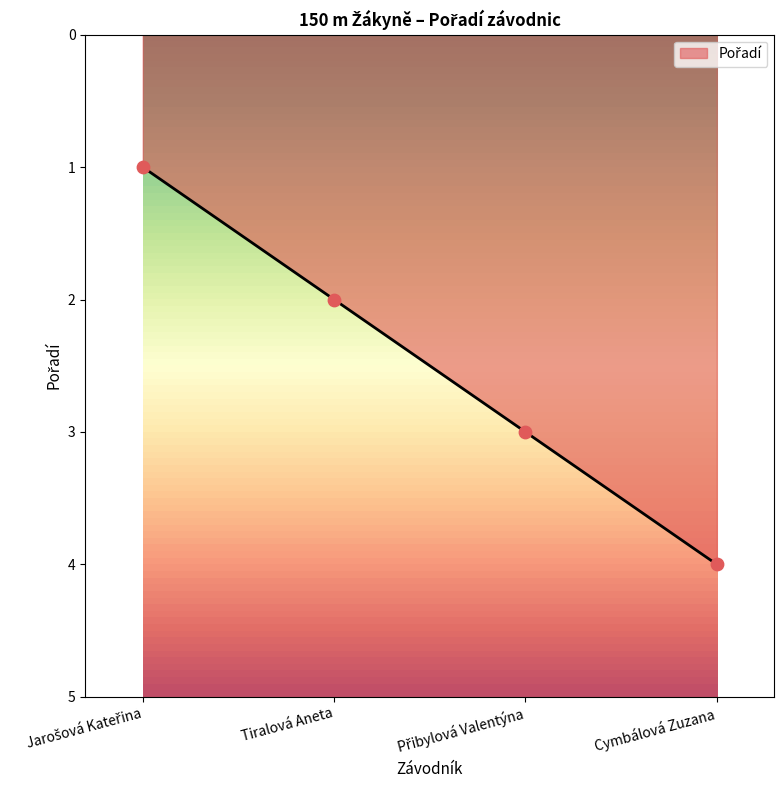

What is the change in value from Tiralová Aneta to Cymbálová Zuzana?

+2